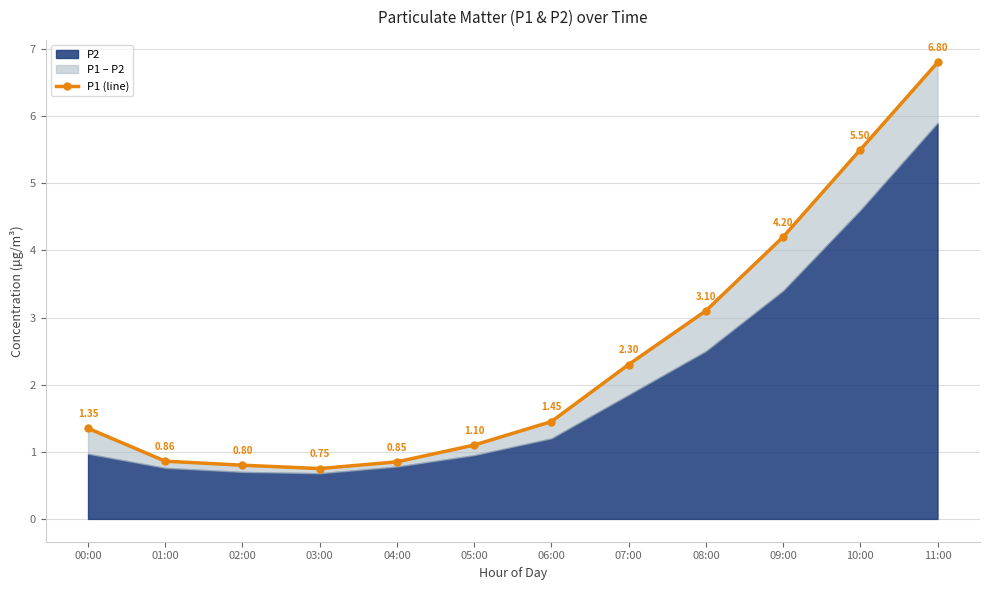

What is the change in value from 08:00 to 11:00?

+3.7